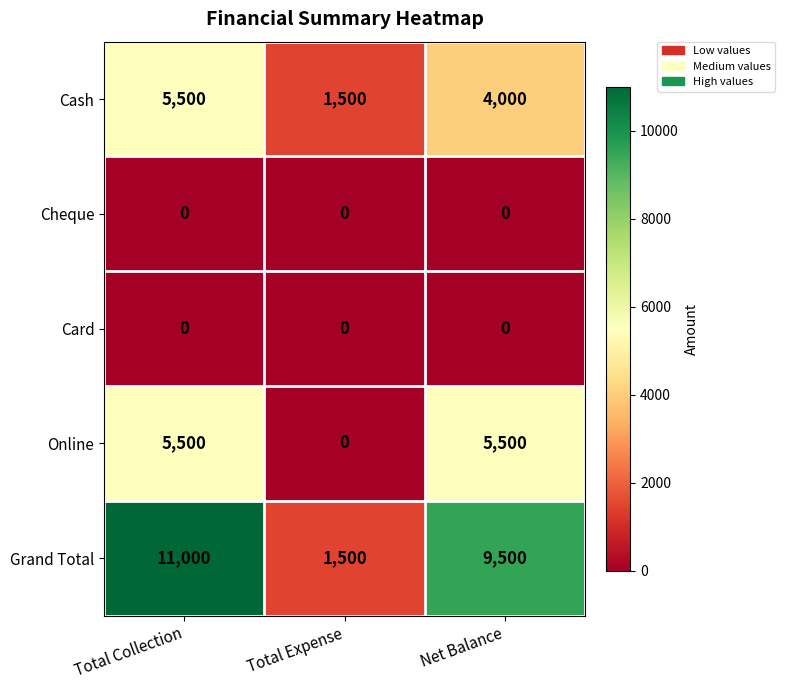

True or false: Cash has a value of 5500 at Total Collection.

True